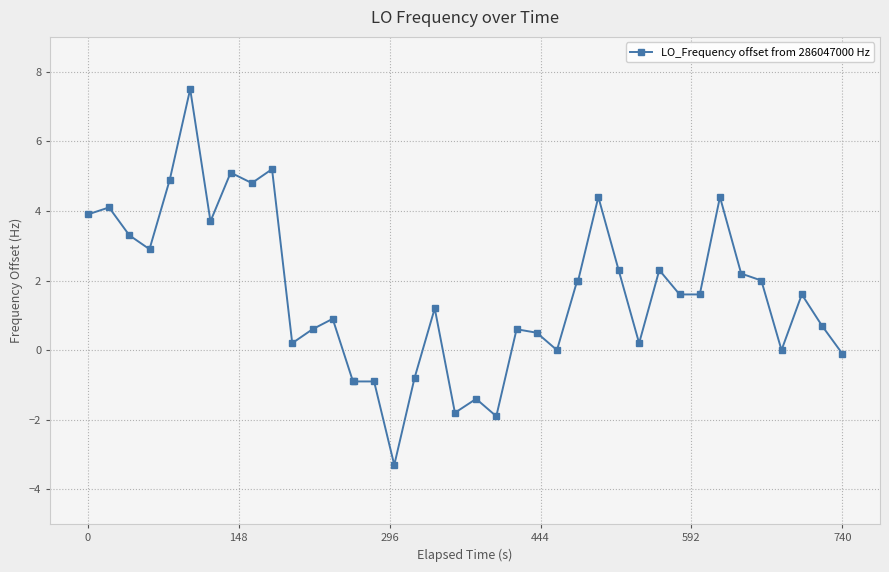

What is the average value?

1.6